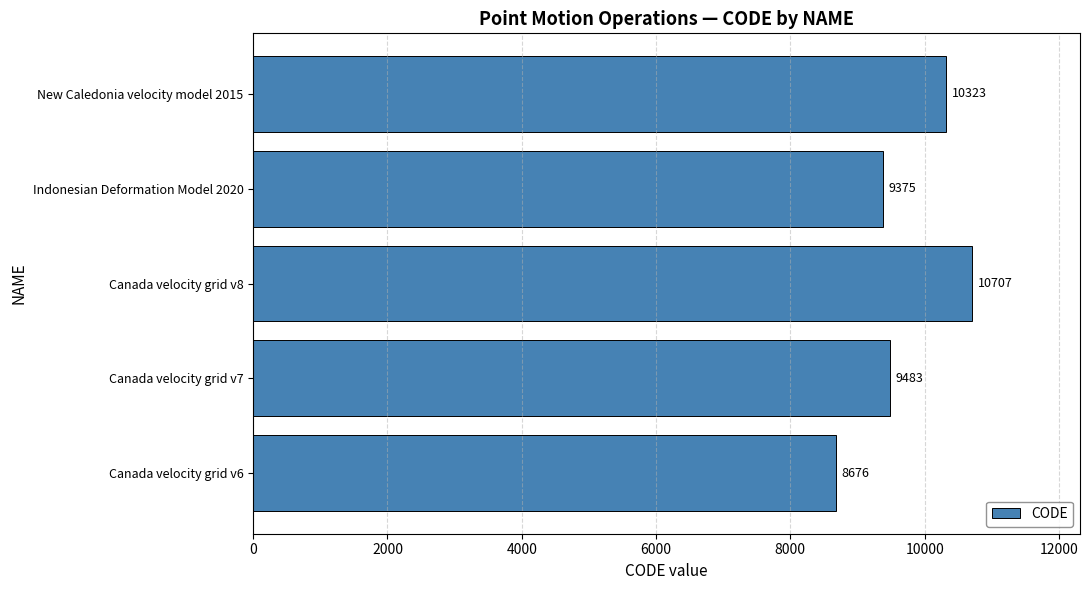

What is the maximum value shown in the chart?

10707